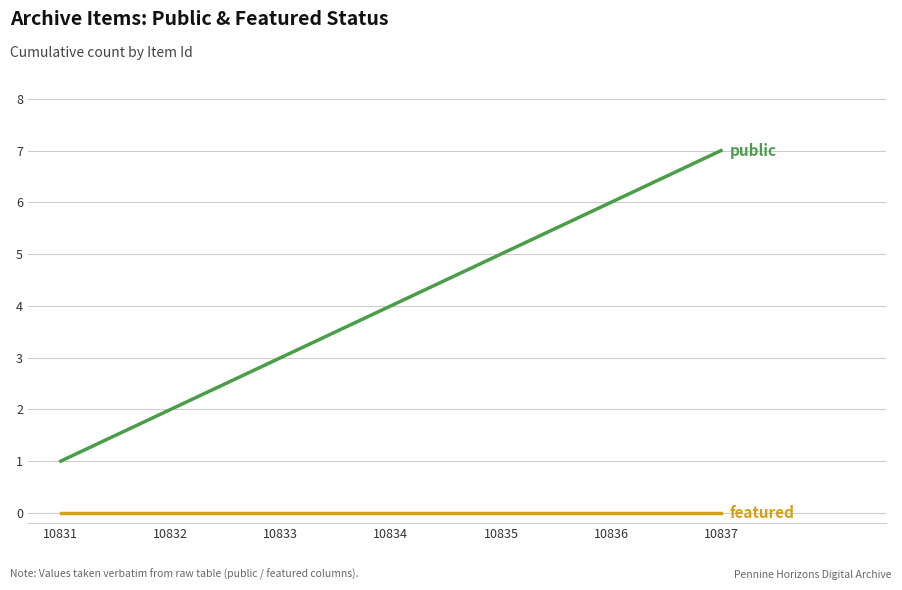

Reading left to right, extract all data points from this chart.

public: 10831=1	10832=2	10833=3	10834=4	10835=5	10836=6	10837=7
featured: 10831=0	10832=0	10833=0	10834=0	10835=0	10836=0	10837=0